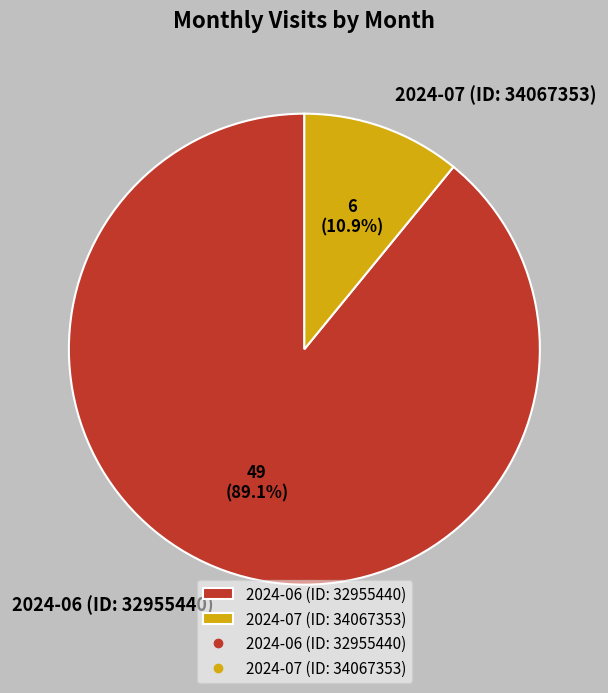

Count the number of slices in the pie.

2